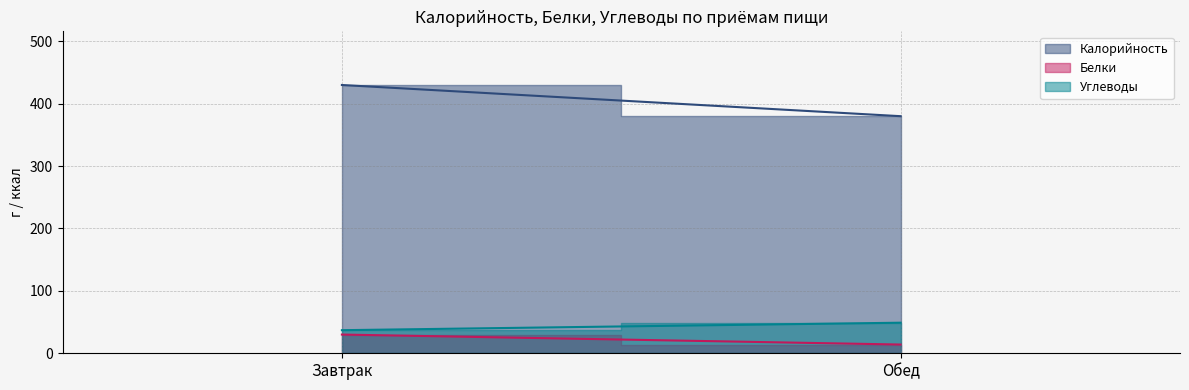

Reading left to right, list all the values displayed in this chart.

Калорийность: Завтрак=430	Обед=380
Белки: Завтрак=30	Обед=14
Углеводы: Завтрак=37	Обед=49